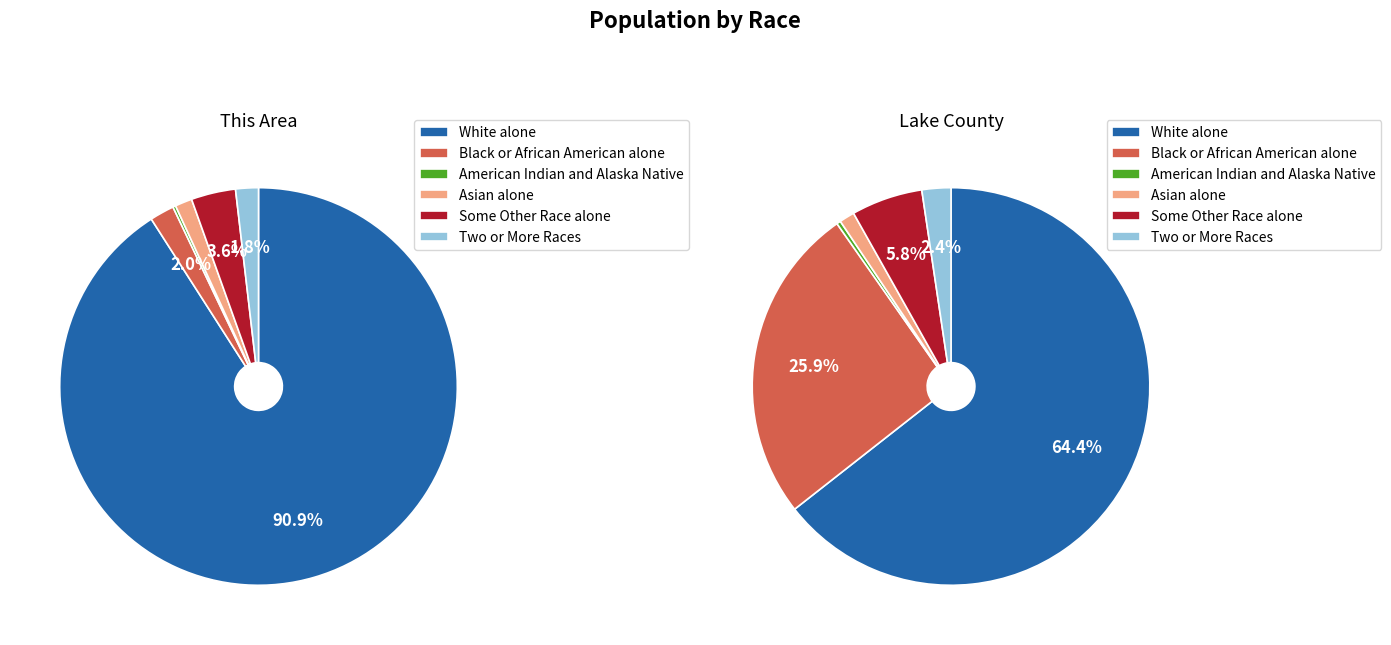

Is there a majority slice in this chart?

Yes